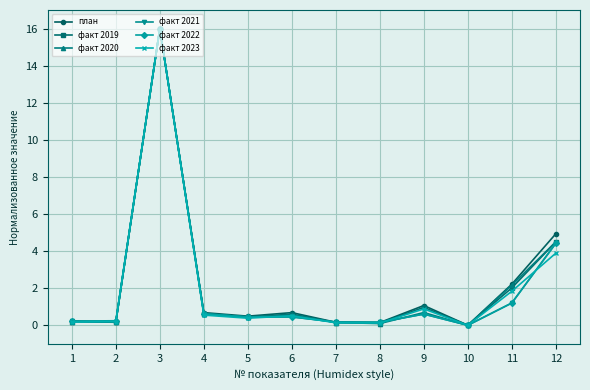

True or false: факт 2021 has more than 1 points higher than both neighbors.

True